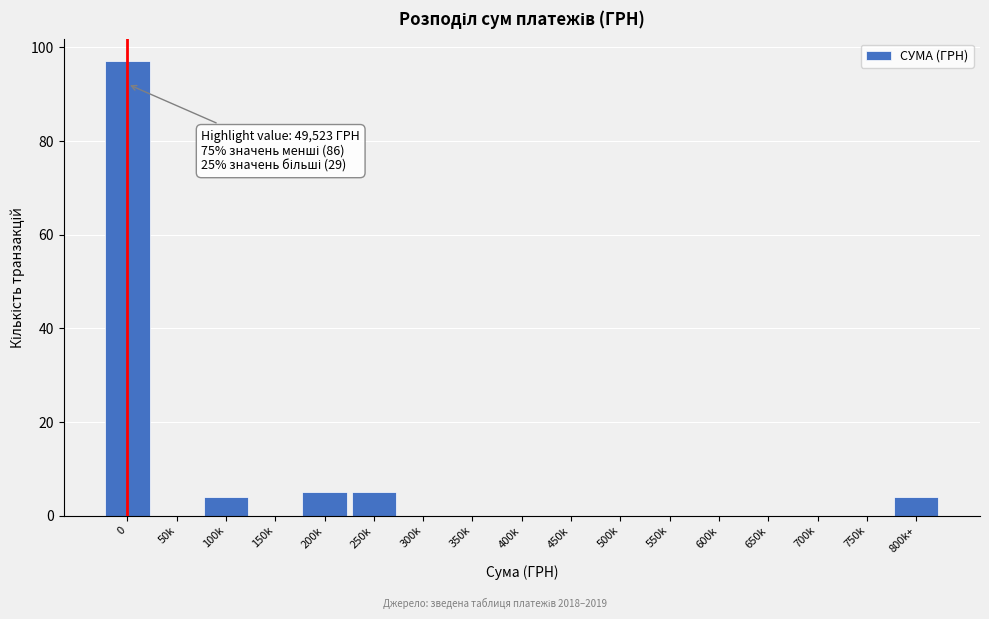

Reading left to right, list all the values displayed in this chart.

0=97	50k=0	100k=4	150k=0	200k=5	250k=5	300k=0	350k=0	400k=0	450k=0	500k=0	550k=0	600k=0	650k=0	700k=0	750k=0	800k+=4